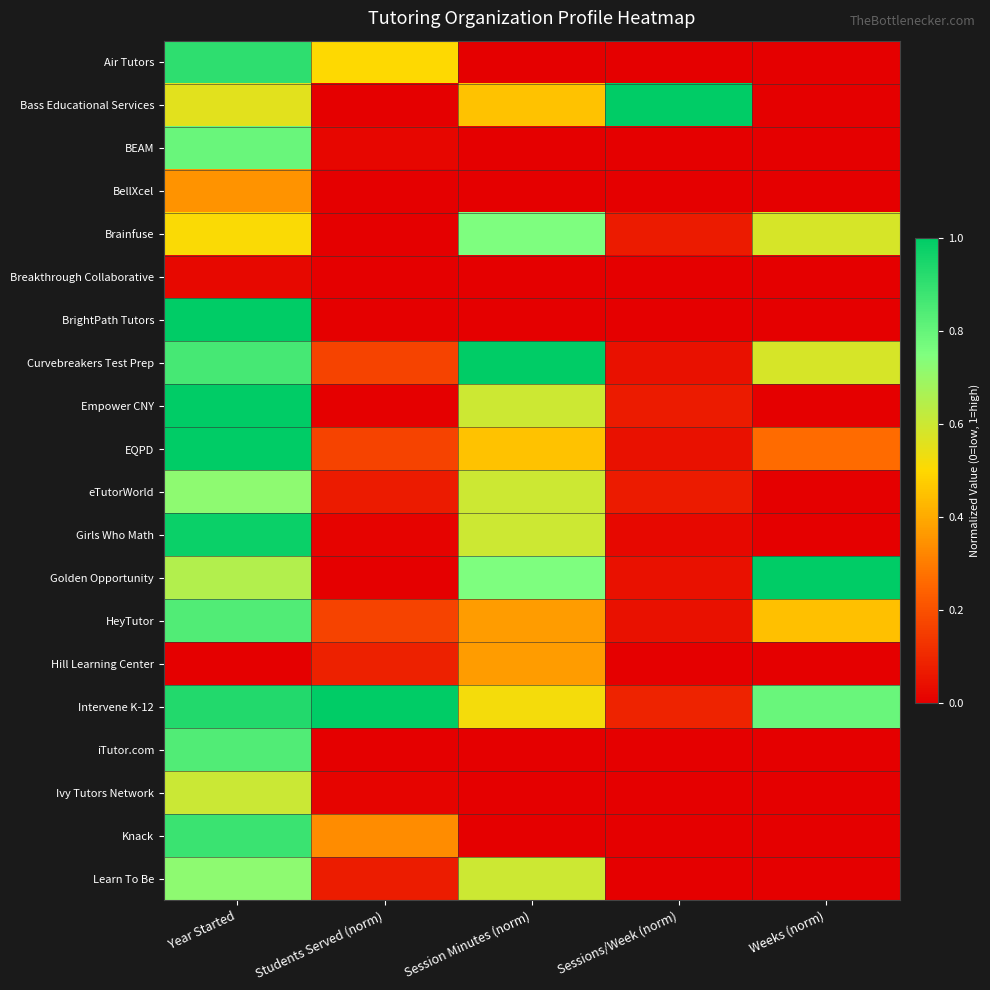

What is the spread (max minus min) of values at Year Started?

1.0